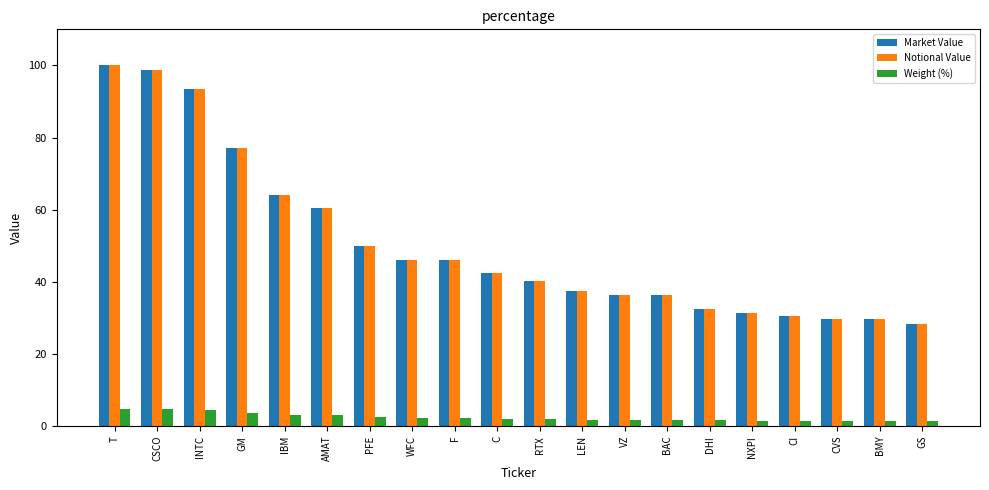

What is the maximum value for Market Value?

100.0